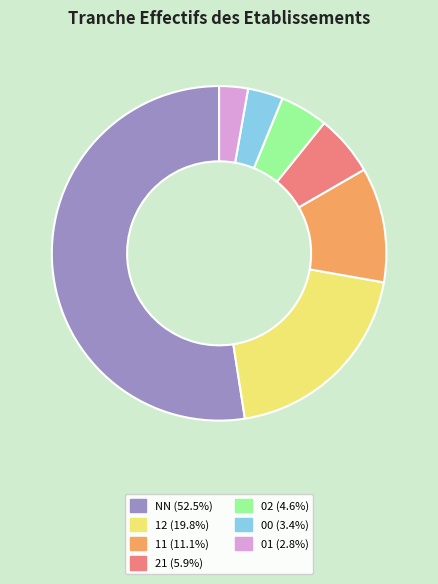

Which category has the biggest portion of the pie?

NN